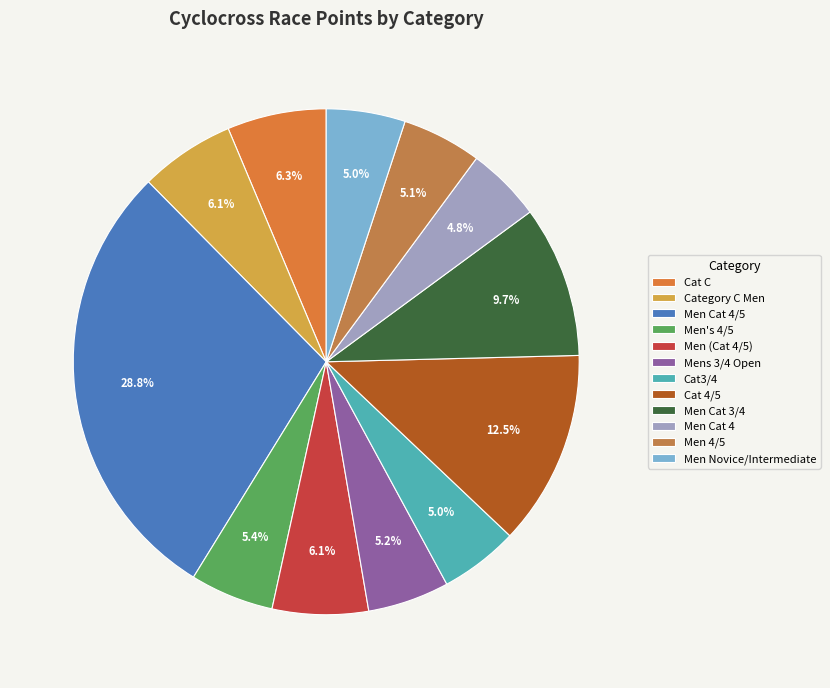

True or false: Mens 3/4 Open accounts for 5% of the total.

True